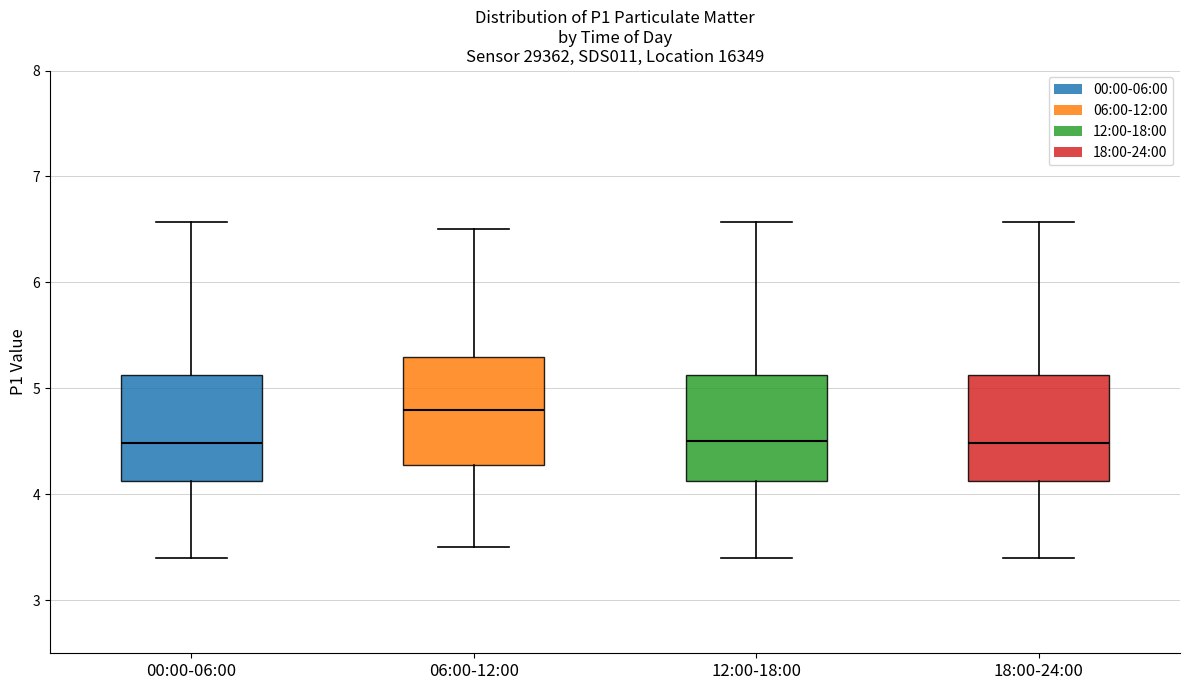

Reading left to right, transcribe this box plot: for each box, give where its median line is, the range the box spans, and where its two whiskers end, as read against the y-axis. The values are not printed on the chart, so give them approximately, as read against the axis.

00:00-06:00: median 4.5, box 4.1 to 5.1, whiskers 3.4 to 6.6
06:00-12:00: median 4.8, box 4.3 to 5.3, whiskers 3.5 to 6.5
12:00-18:00: median 4.5, box 4.1 to 5.1, whiskers 3.4 to 6.6
18:00-24:00: median 4.5, box 4.1 to 5.1, whiskers 3.4 to 6.6